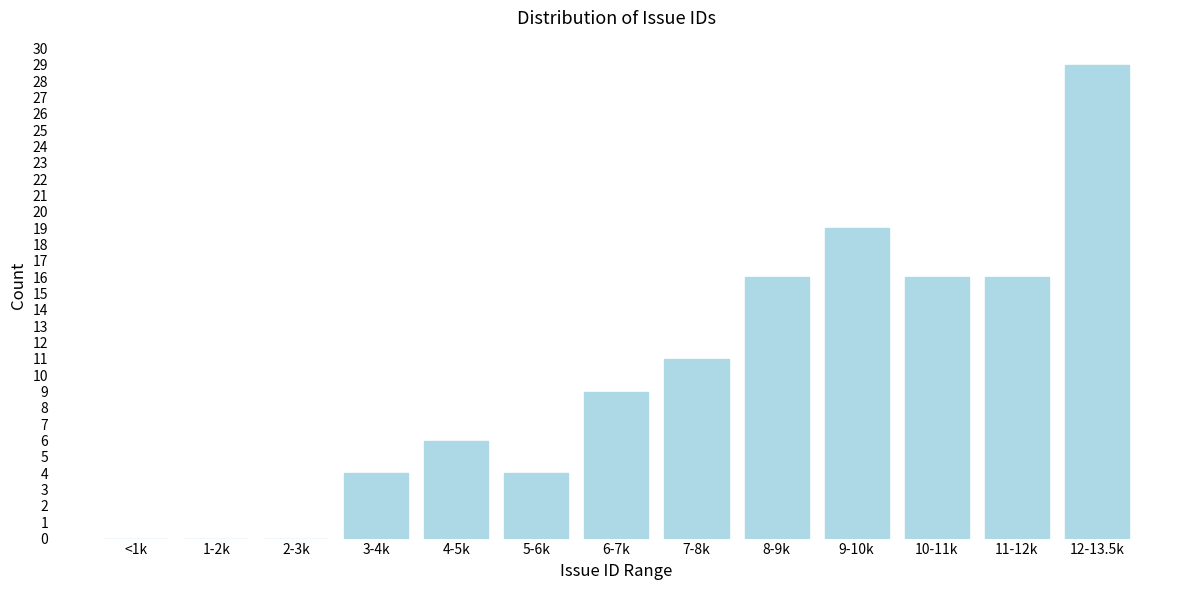

Reading left to right, extract all data points from this chart.

<1k=0	1-2k=0	2-3k=0	3-4k=4	4-5k=6	5-6k=4	6-7k=9	7-8k=11	8-9k=16	9-10k=19	10-11k=16	11-12k=16	12-13.5k=29